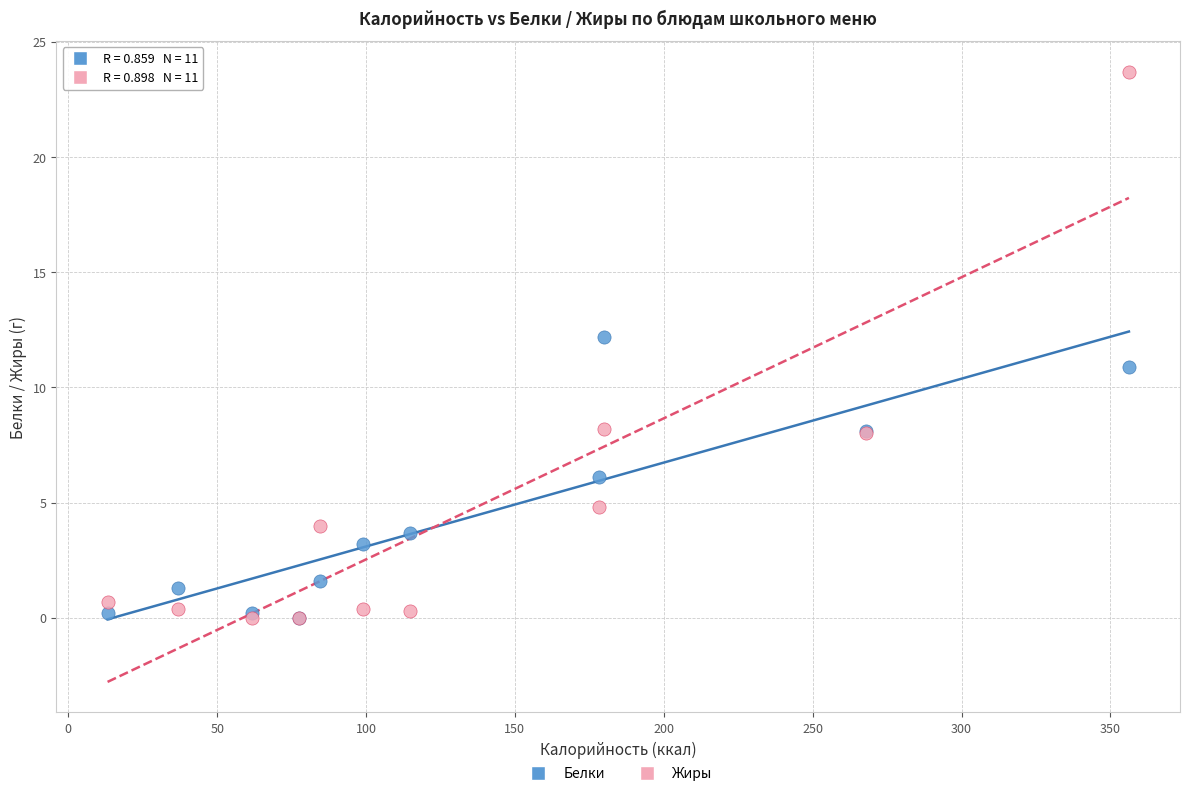

What are all the series names shown in the legend?

Белки, Жиры